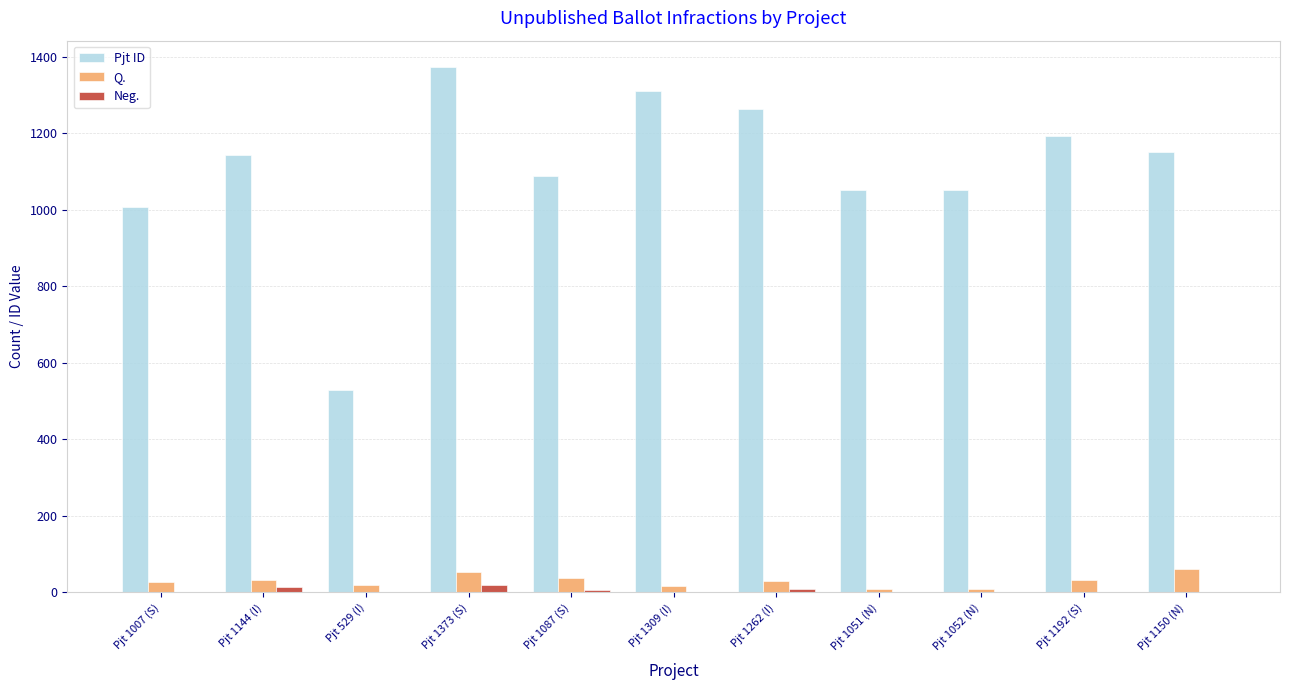

What value does the Pjt ID series have at Pjt 1007 (S), to the nearest 100?

1000